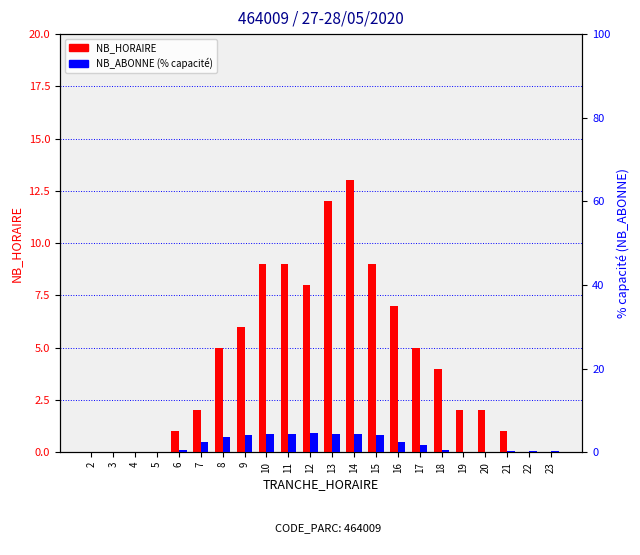

The value of NB_HORAIRE at 6 is 1.7. True or false?

False